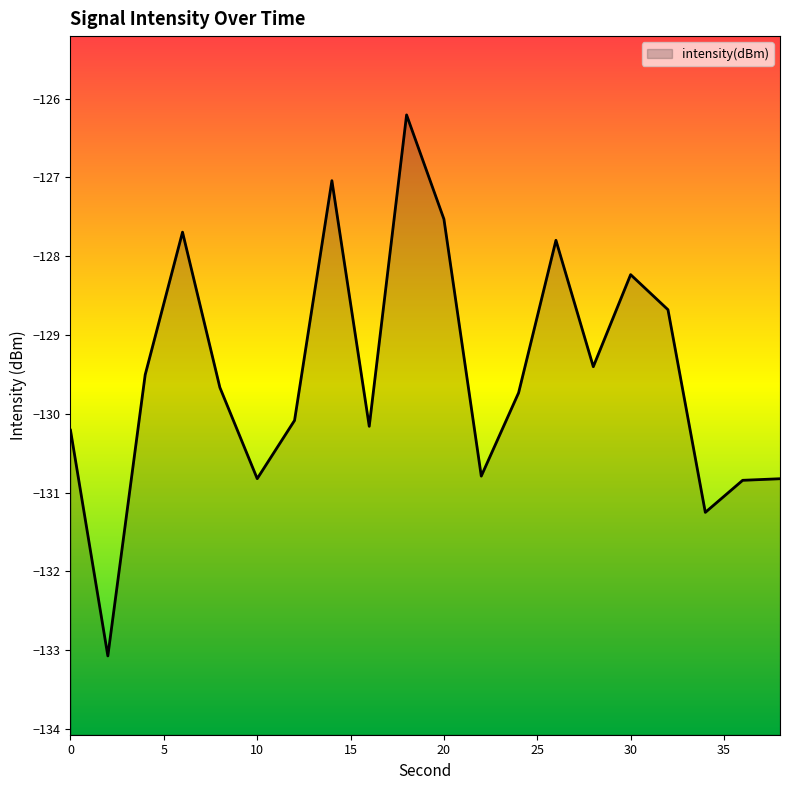

What is the difference between the second highest and second lowest values?

4.2